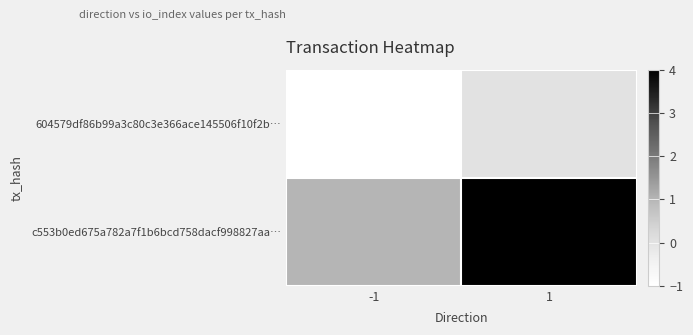

At -1, list the series in order from largest to smallest.

c553b0ed675a782a7f1b6bcd758dacf998827aa…, 604579df86b99a3c80c3e366ace145506f10f2b…